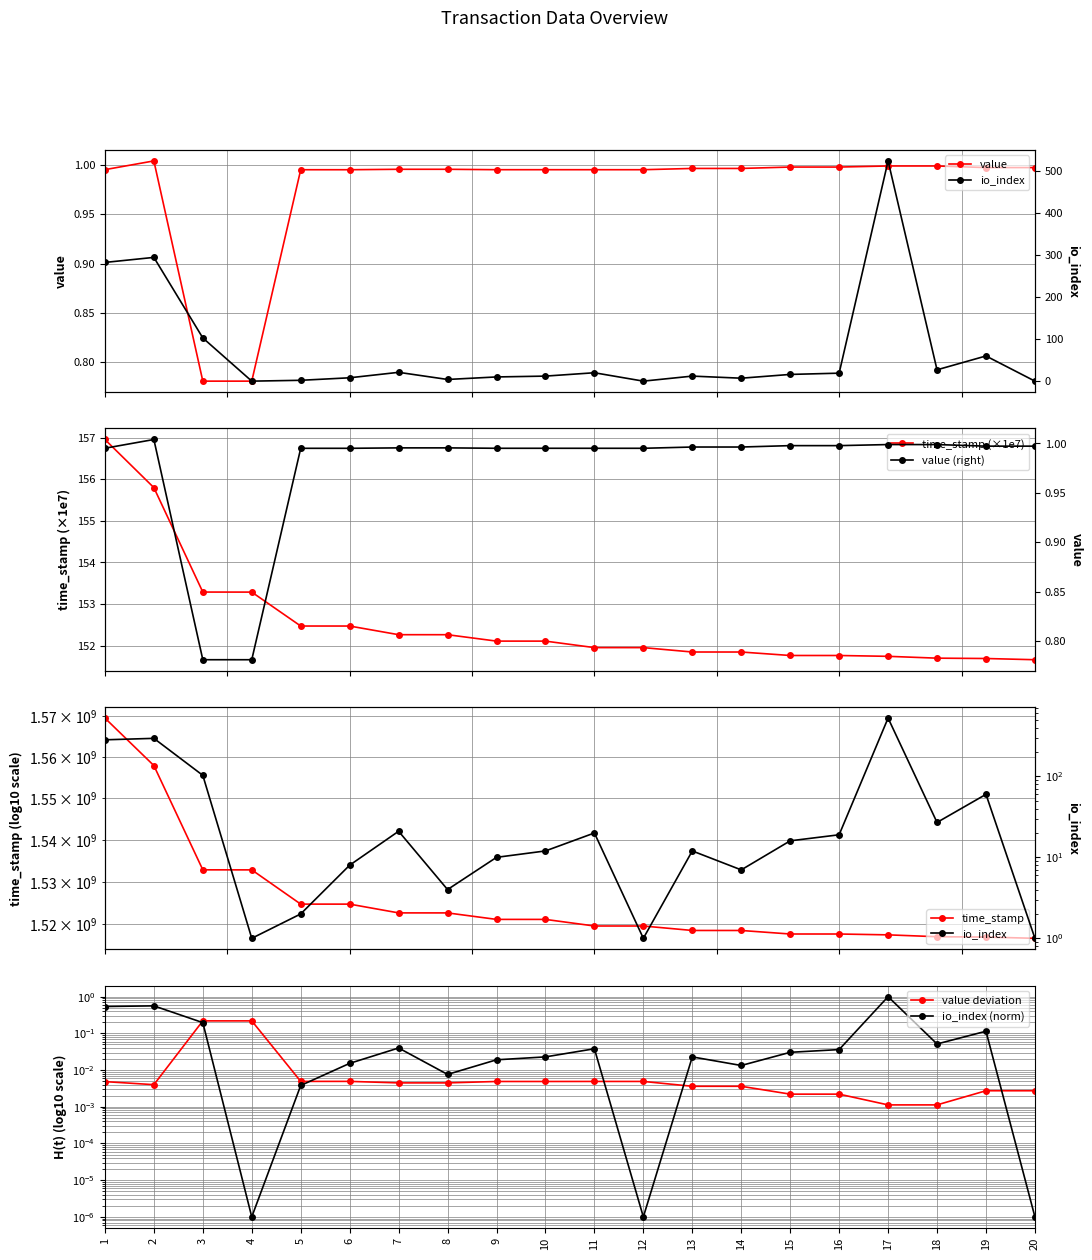

Which series has the widest spread of values?

io_index